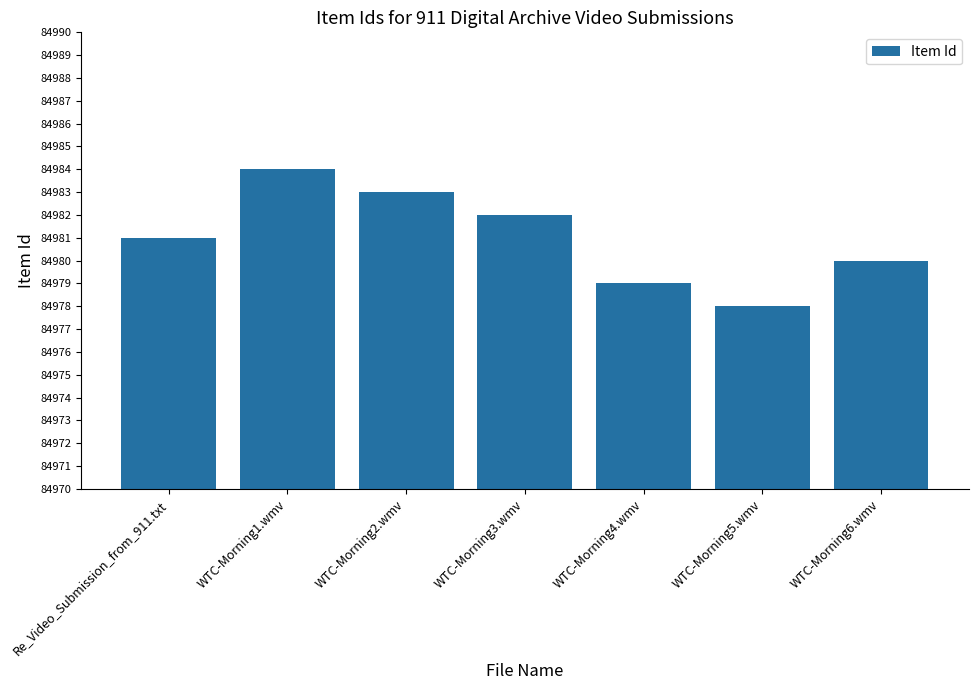

How many bars are there in total?

7